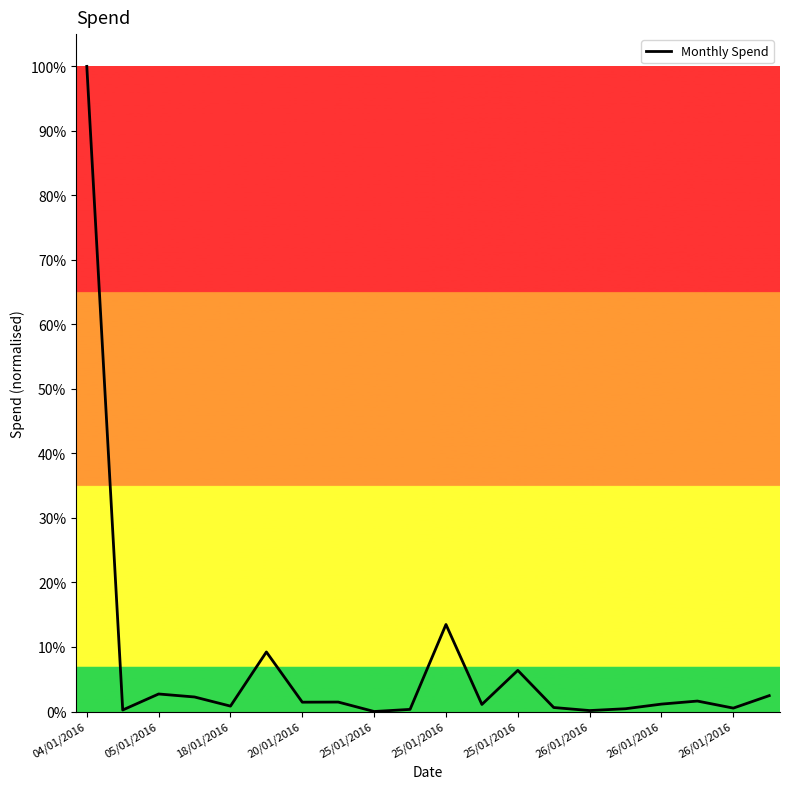

What is the maximum value shown in the chart?

100.0